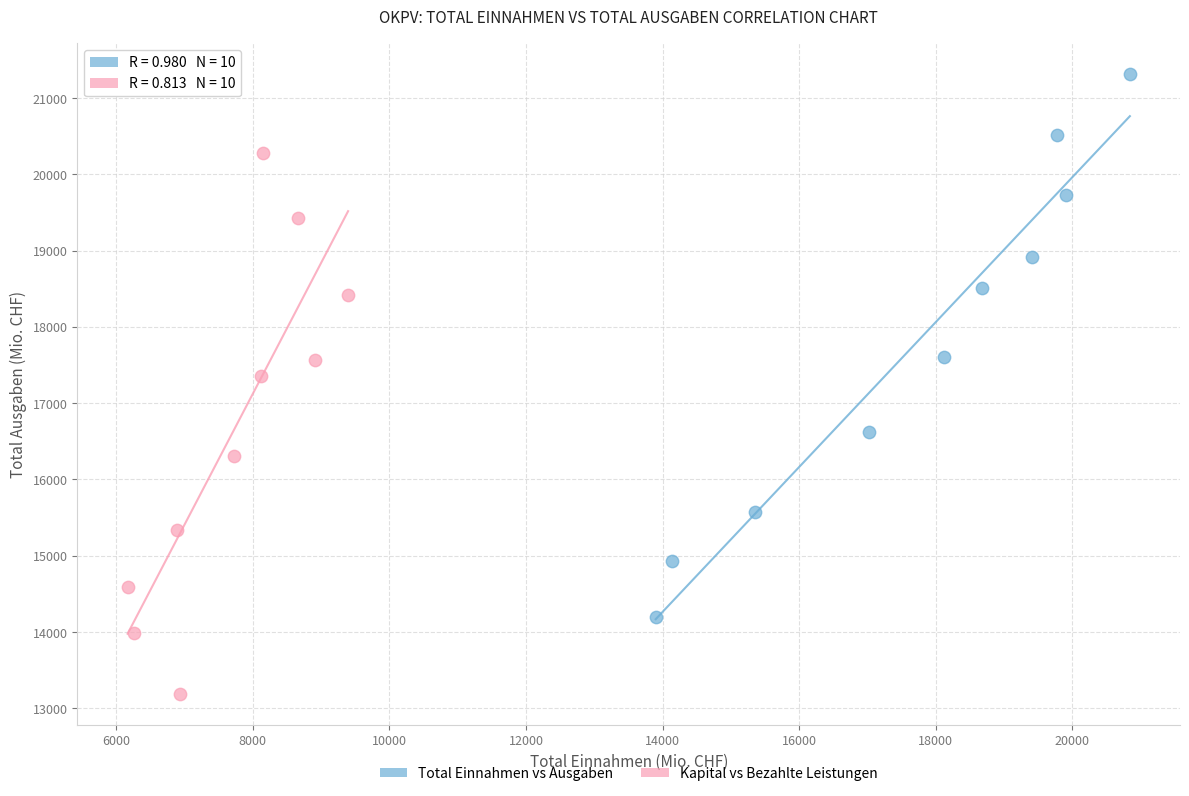

Which series contains the lowest Y value?

Kapital vs Bezahlte Leistungen